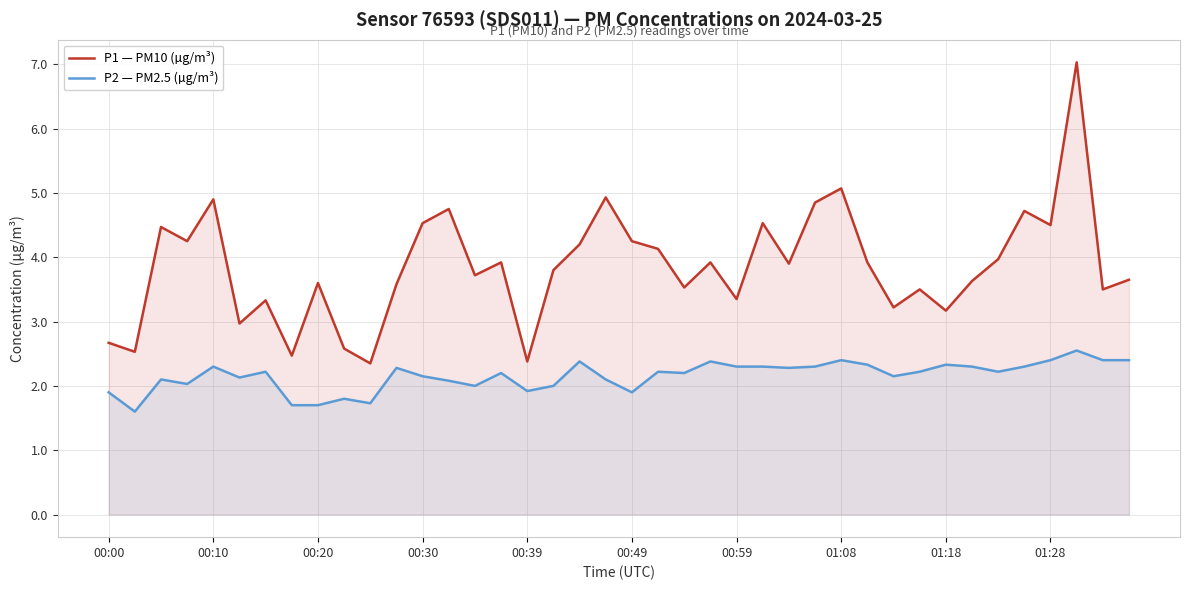

The P2 — PM2.5 (µg/m³) series shows 2.3 at 35. True or false?

True